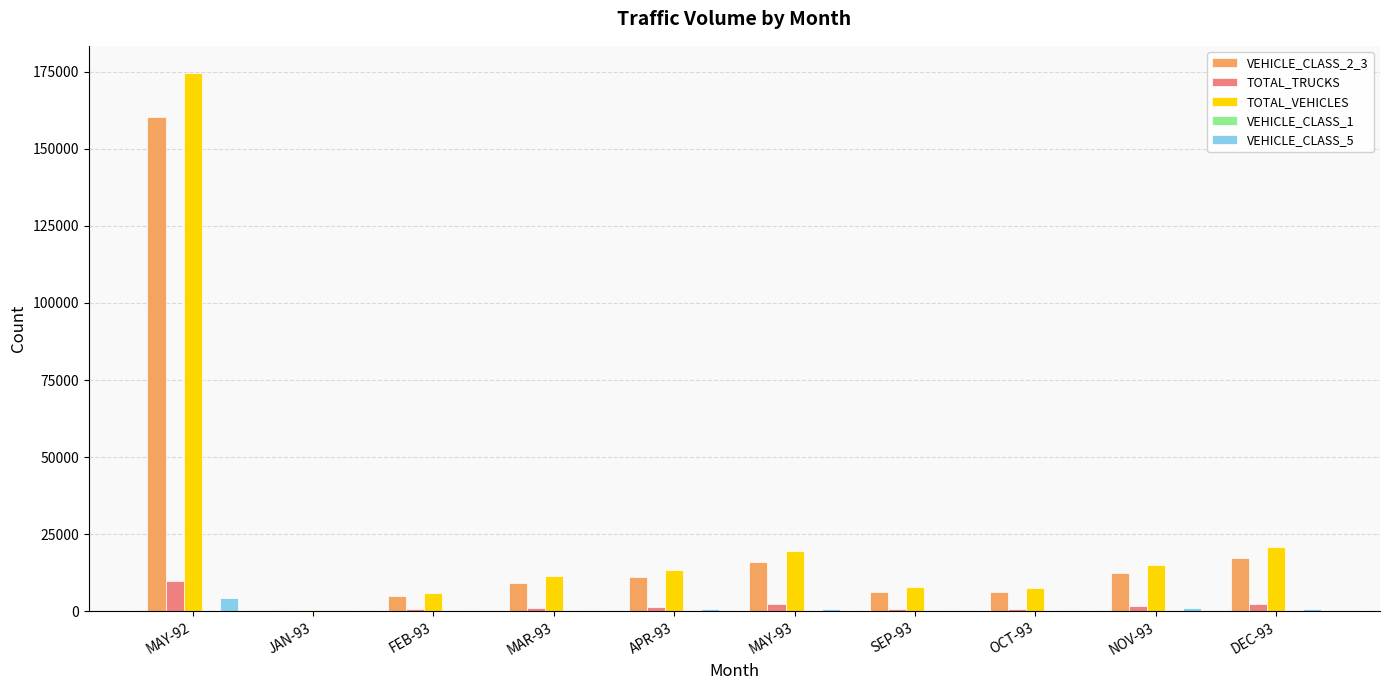

What is the sum of all TOTAL_VEHICLES values?

276935